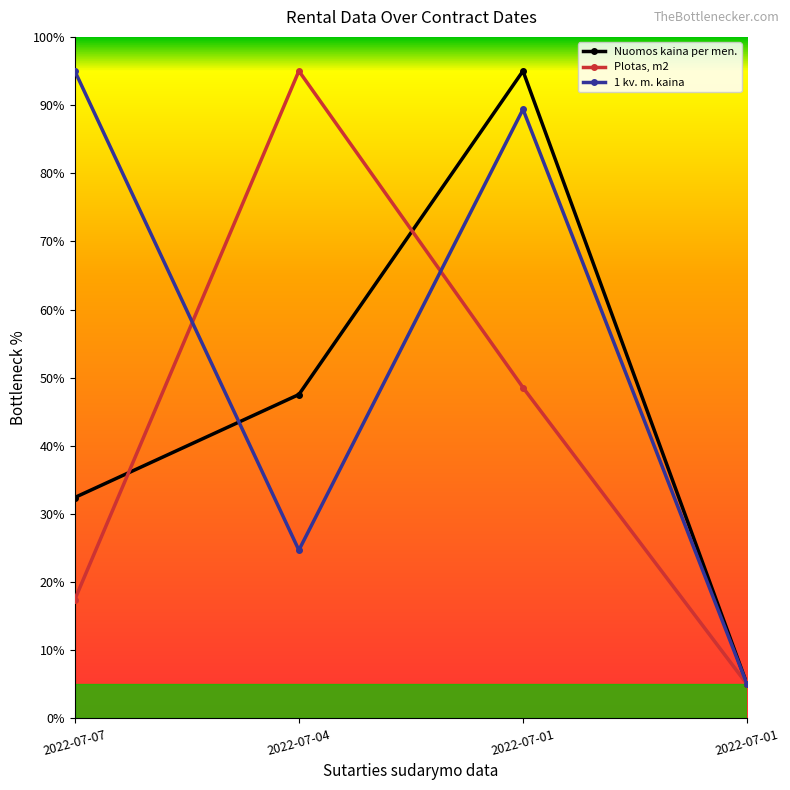

How many data points does each series have?

4